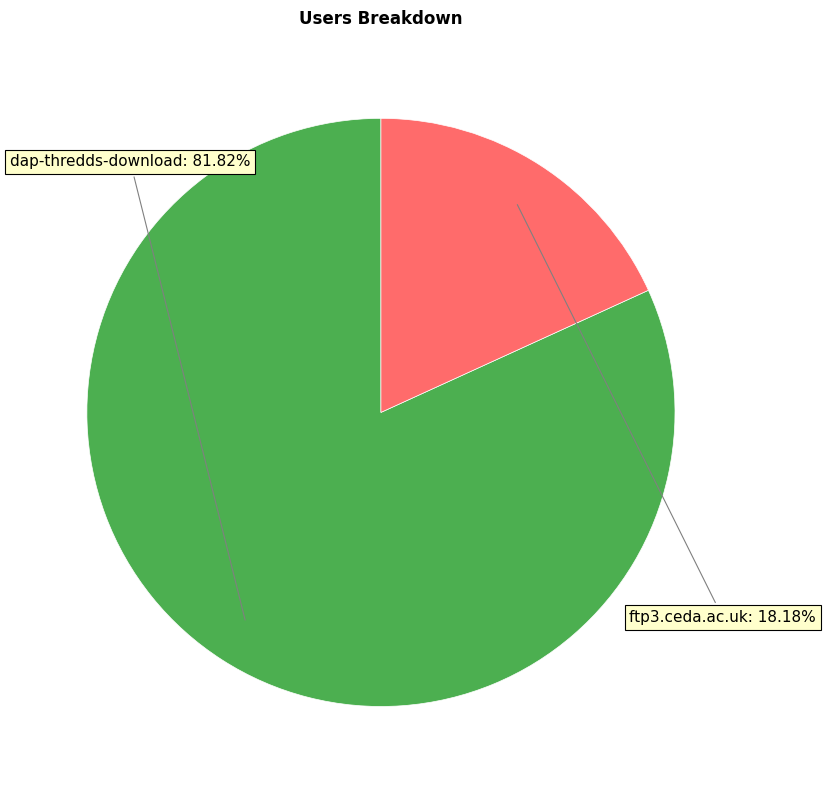

Count the number of slices in the pie.

2